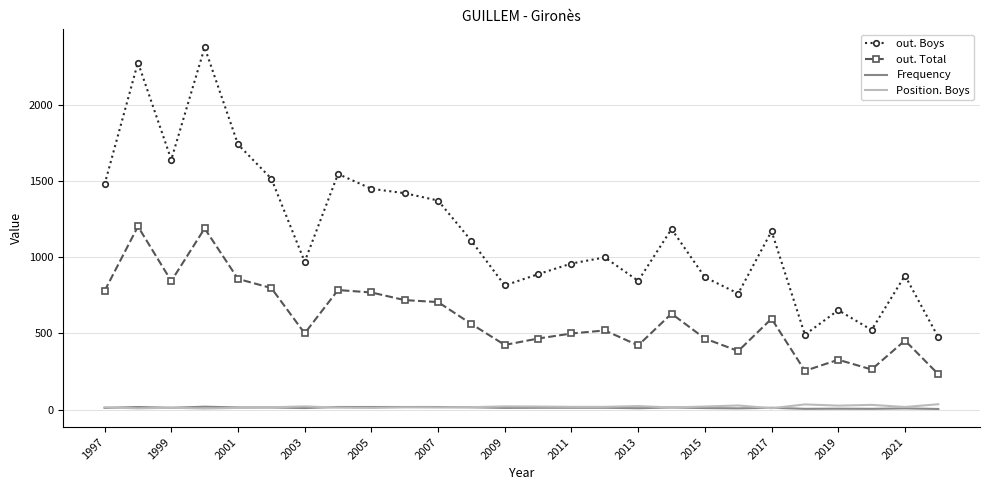

Which series has the widest spread of values?

out. Boys